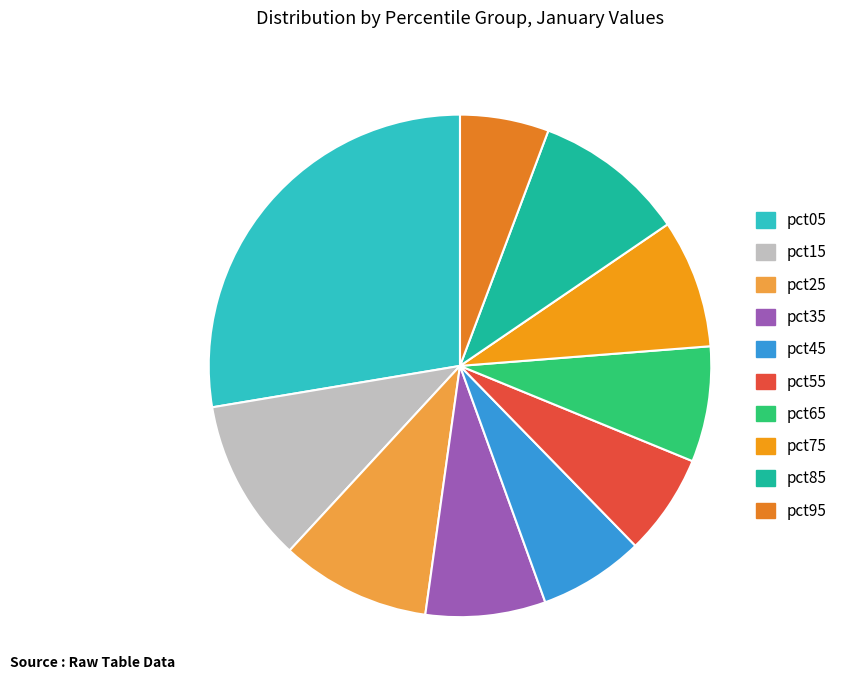

Count the number of slices in the pie.

10